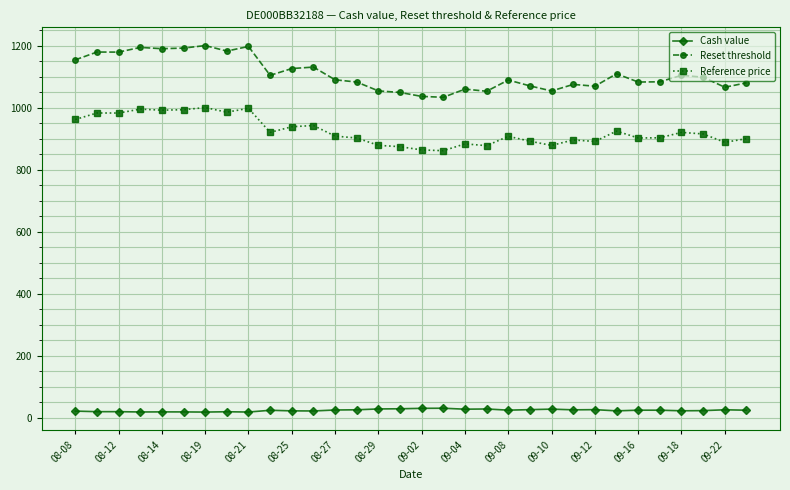

Which series has the widest spread of values?

Reset threshold